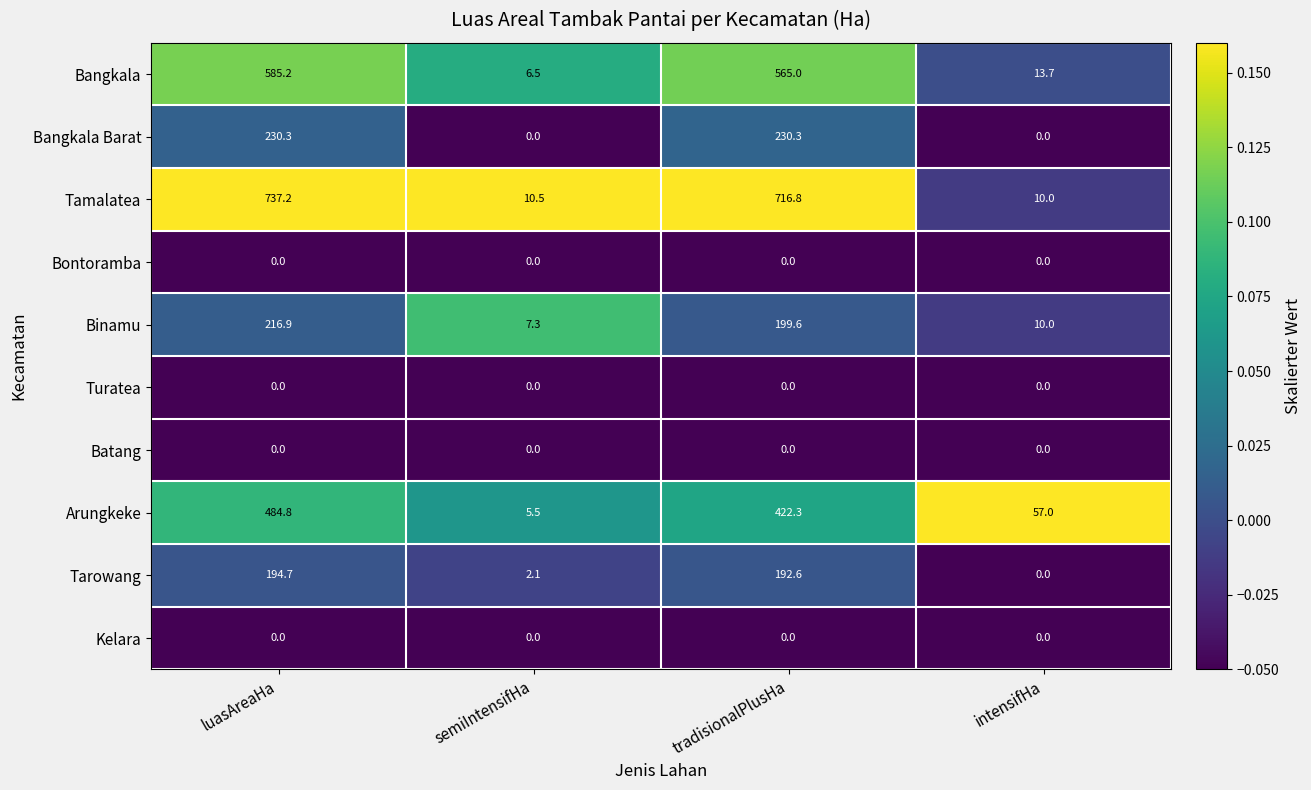

Is it true that Binamu equals 321.6 at tradisionalPlusHa?

False